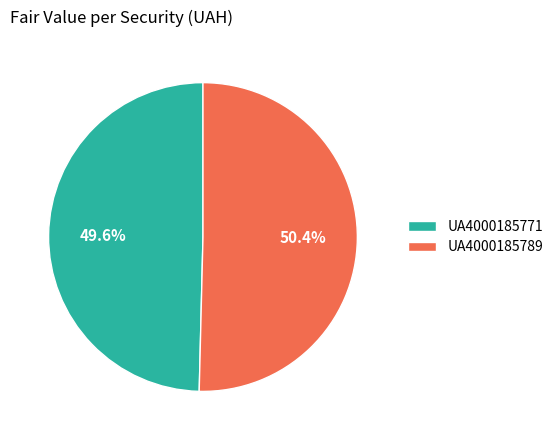

Is it true that UA4000185771 is 50% of the pie?

True